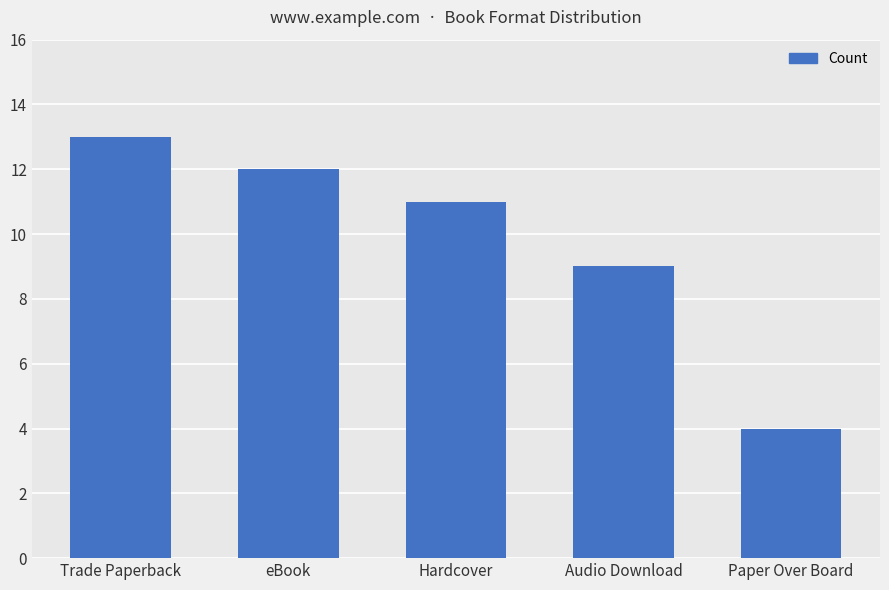

The value at Hardcover is 11. True or false?

True